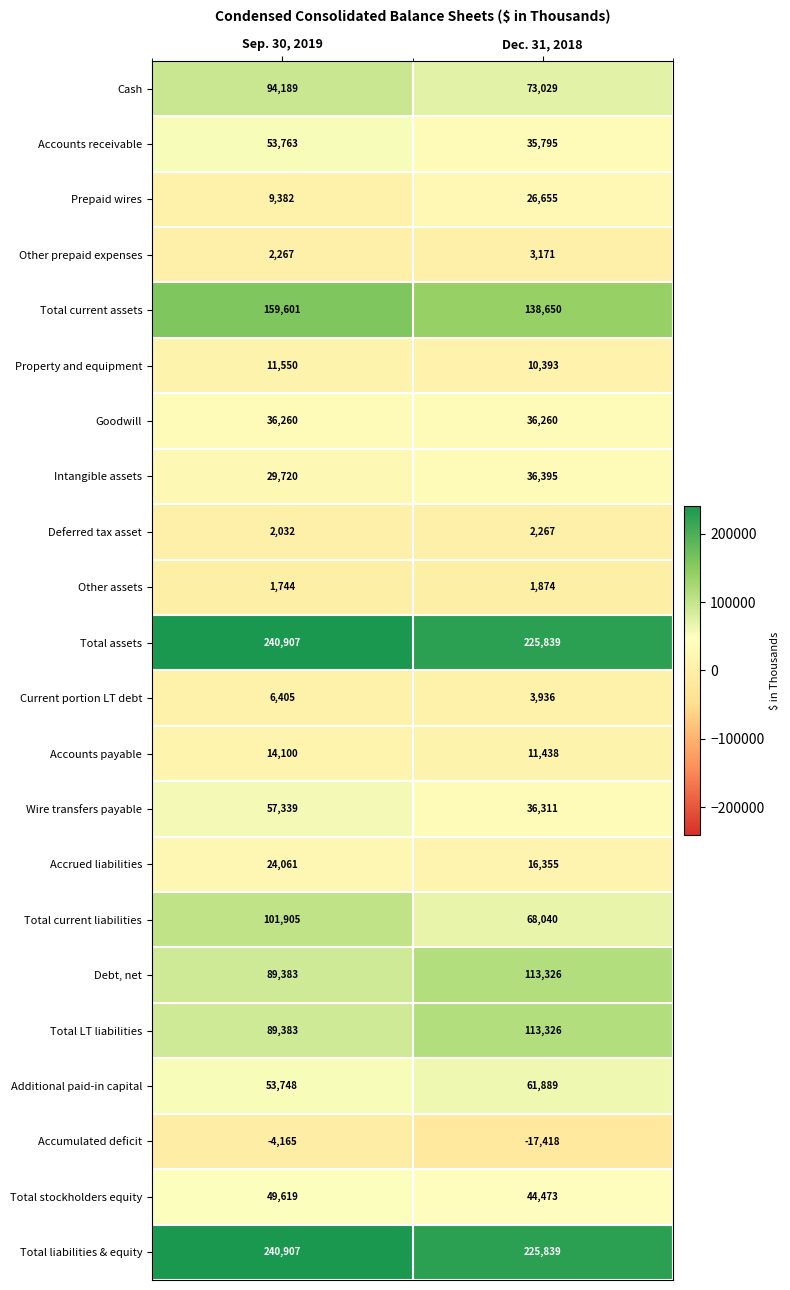

How many categories are shown in the chart?

2